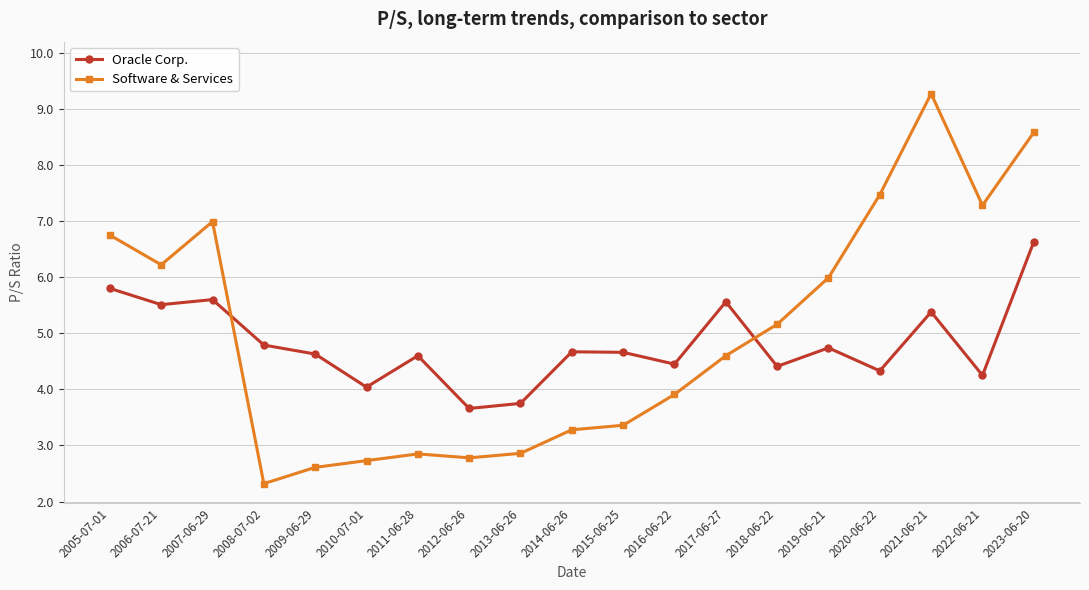

What is the sum of the Software & Services values at 2009-06-29 and 2016-06-22?

6.5